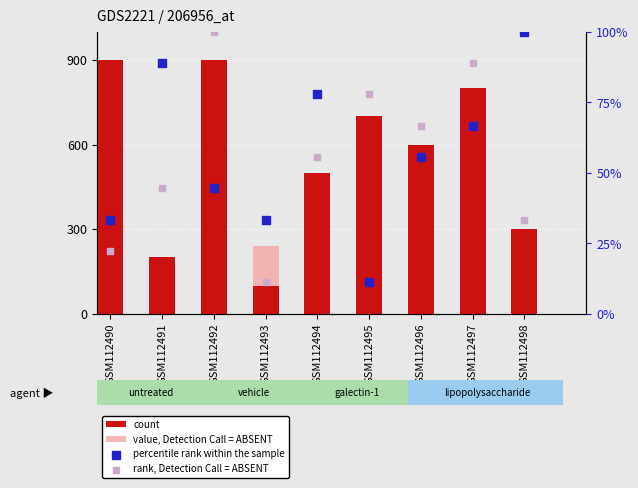

Is the value of count at GSM112490 greater than the value of percentile rank within the sample at GSM112498?

Yes